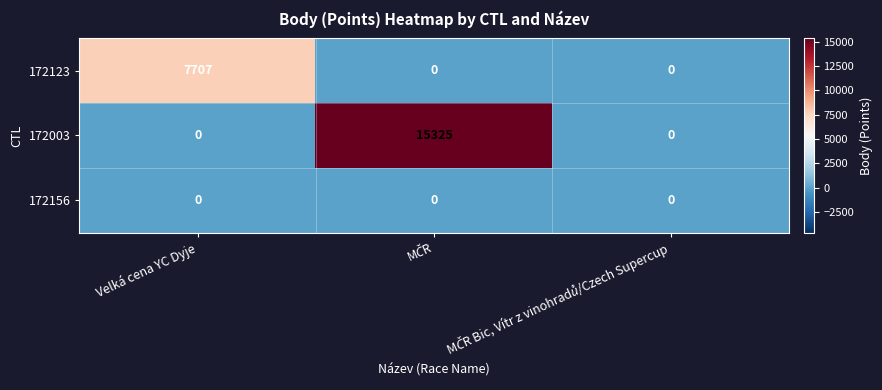

What is the maximum value shown in the chart?

15325